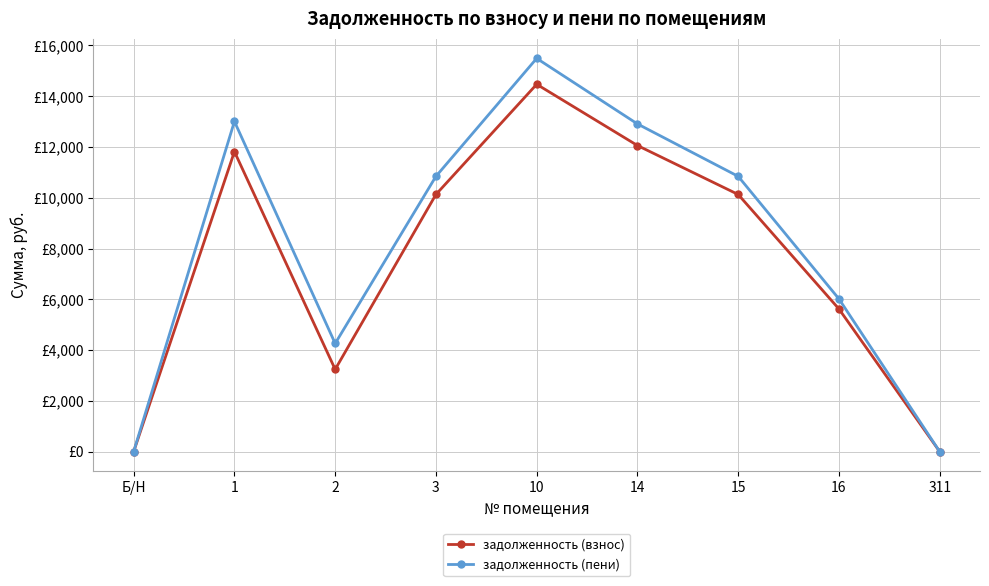

What is the sum of all задолженность (пени) values?

73377.9